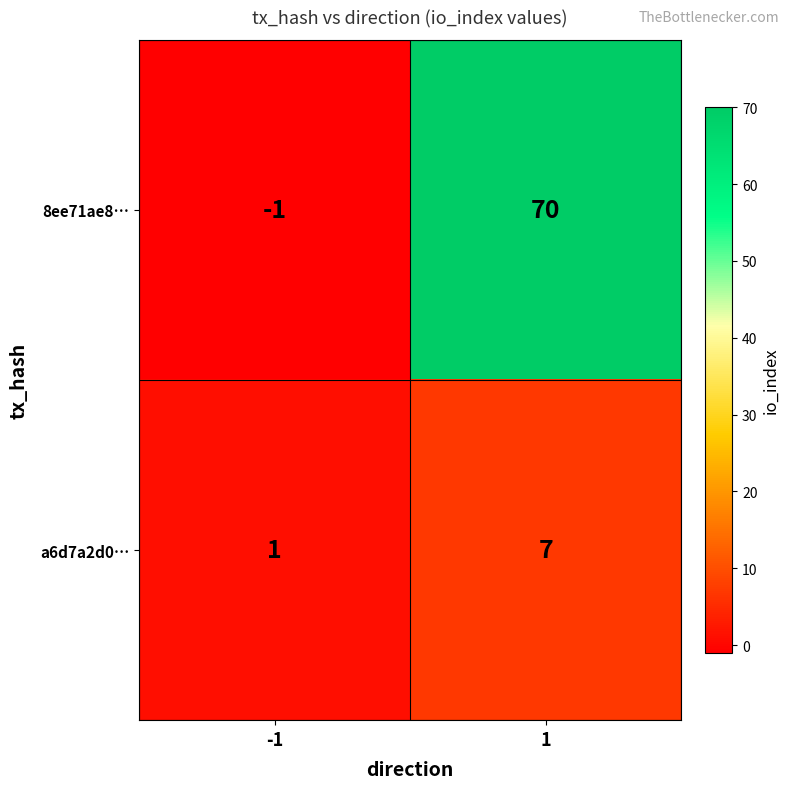

Is it true that a6d7a2d0… equals 7 at 1?

True